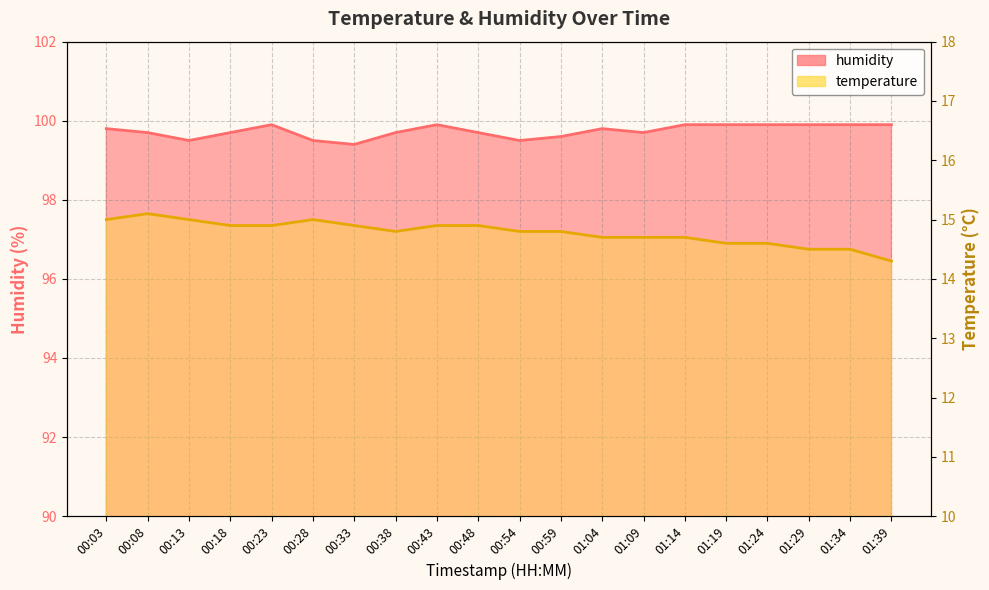

Rank the series at 01:19 from lowest to highest value.

temperature, humidity